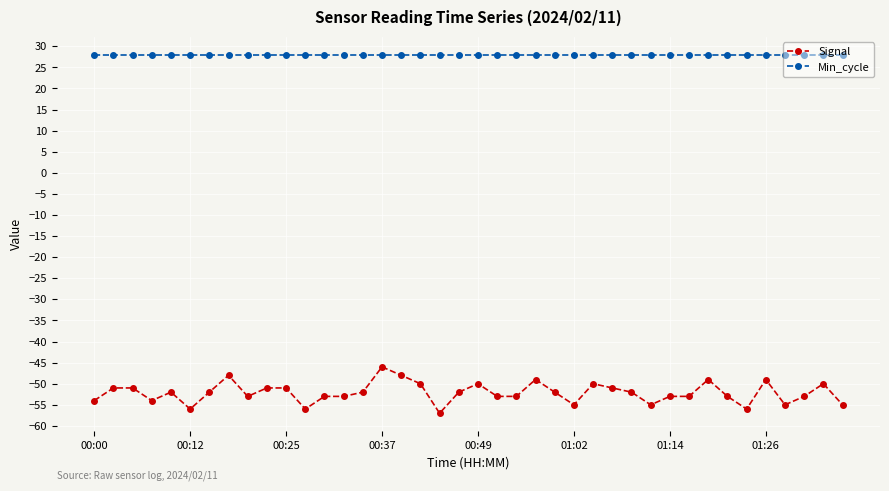

List the series in order of their overall mean, highest first.

Min_cycle, Signal